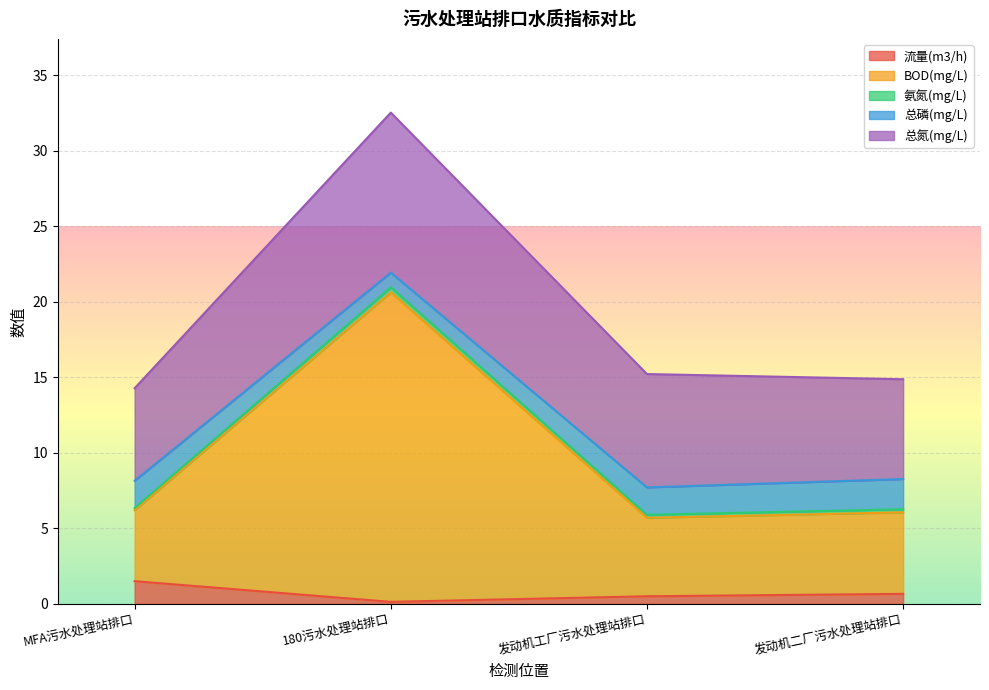

True or false: 流量(m3/h) has a value of 0.5 at 发动机工厂污水处理站排口.

True